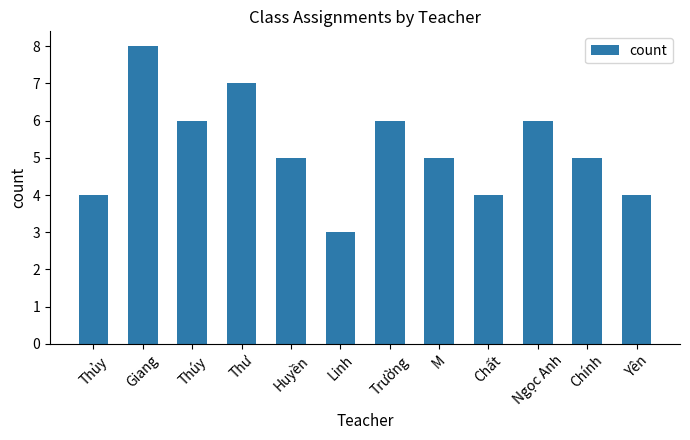

Which has a higher value, Linh or Yên?

Yên